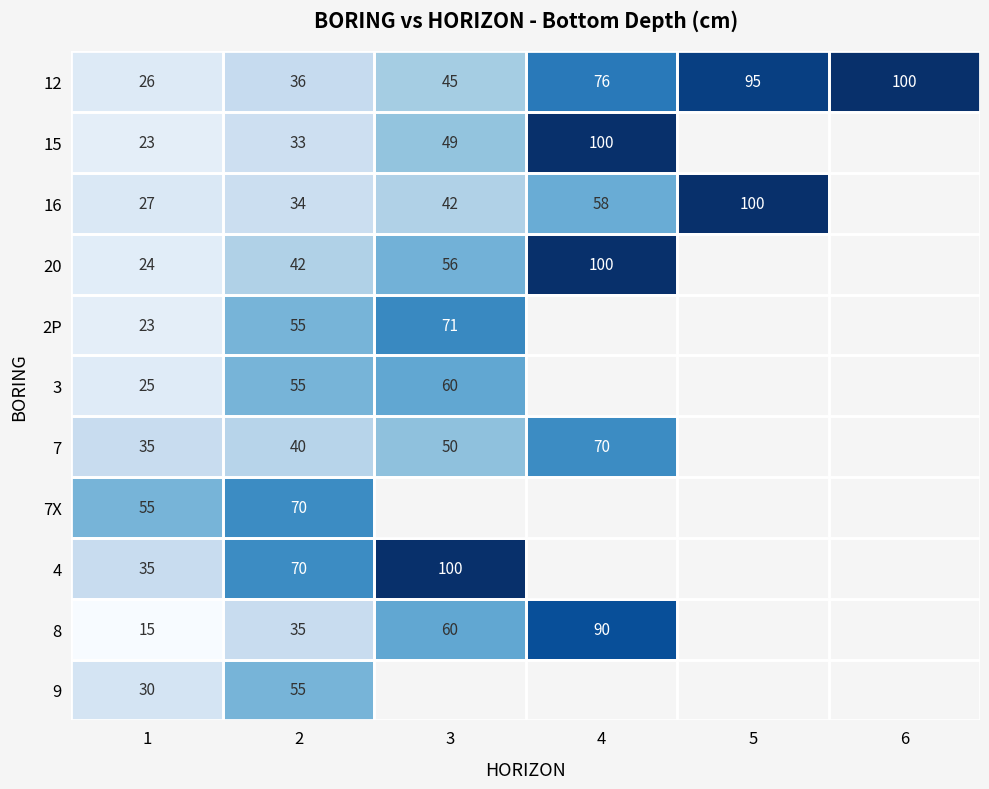

Which label corresponds to the largest value in the chart?

6